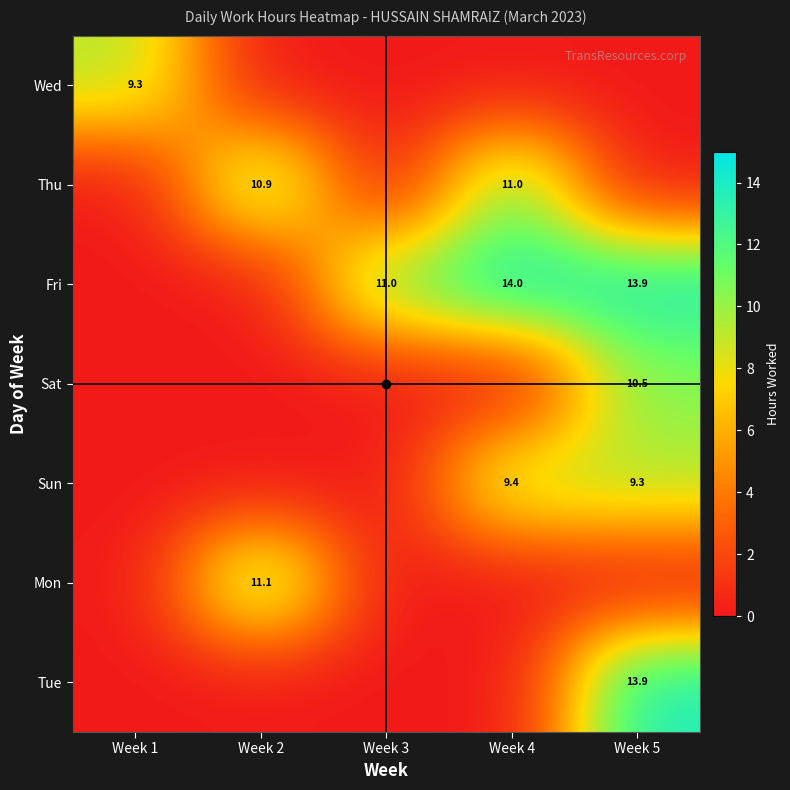

At how many categories does at least one series exceed 7?

5